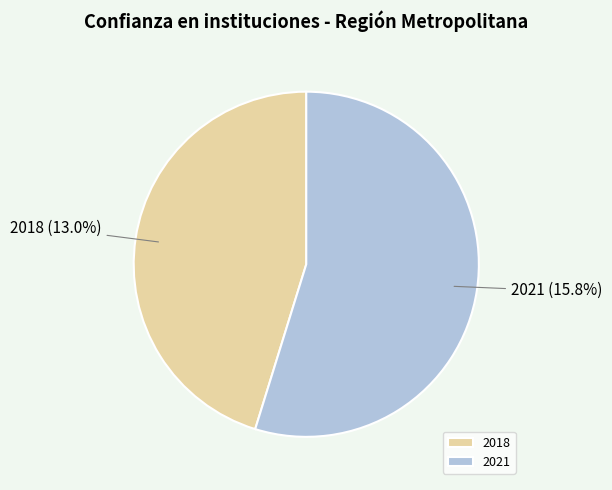

To the nearest percent, what is the difference between the largest and smallest slice percentages?

10%